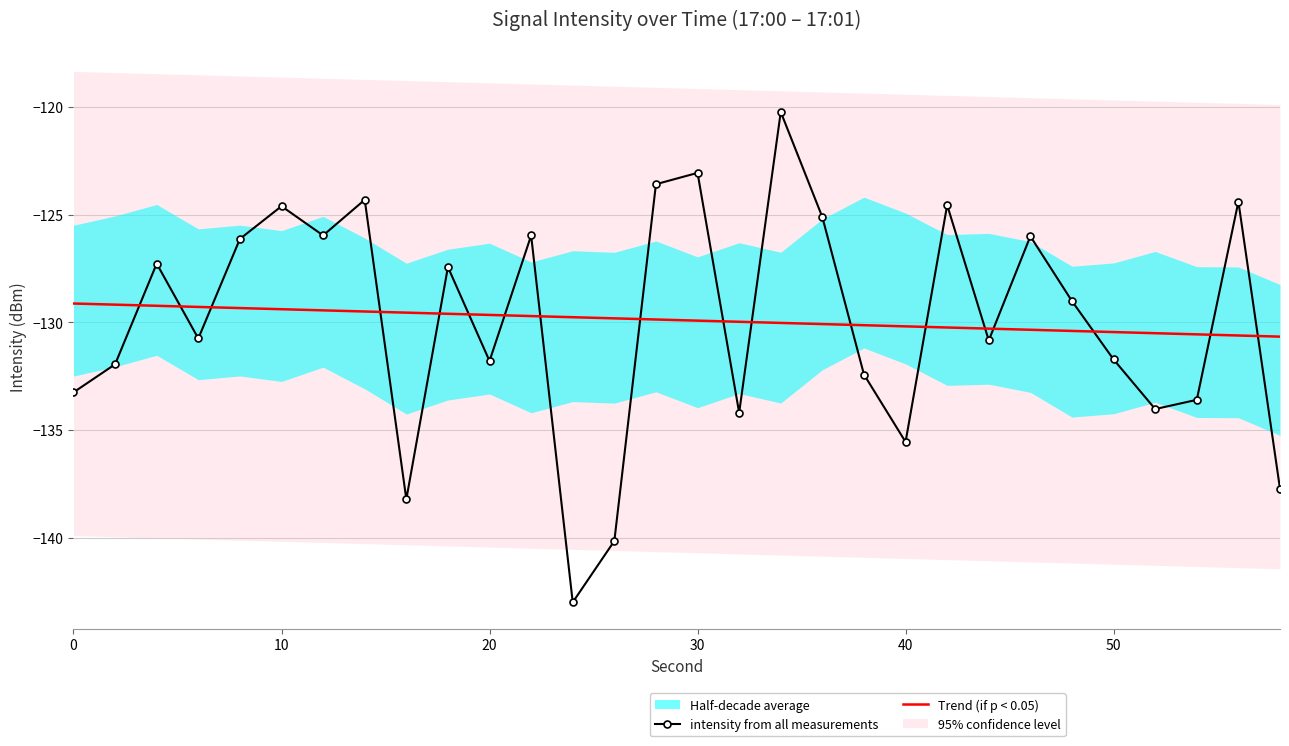

Which series has the largest range (max minus min)?

intensity from all measurements